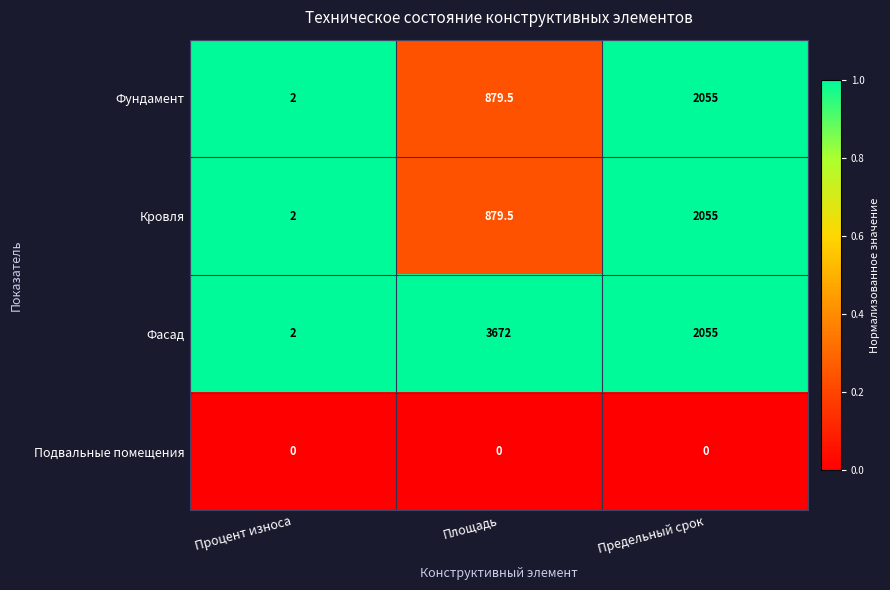

What is the maximum value shown in the chart?

3672.0